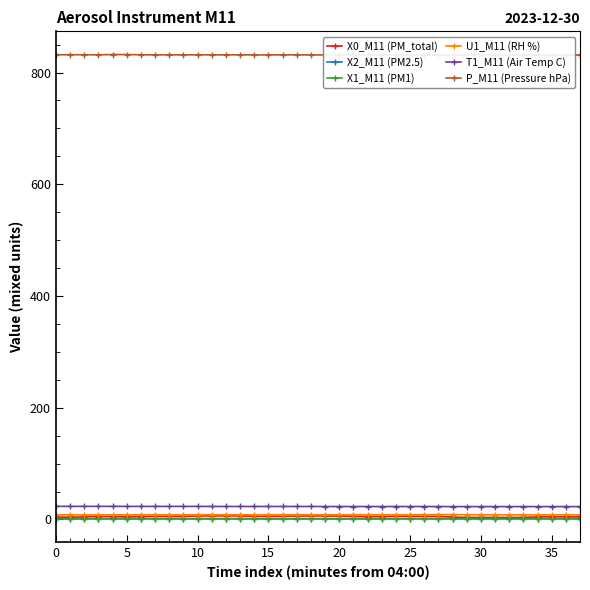

What is the smallest value displayed?

0.9